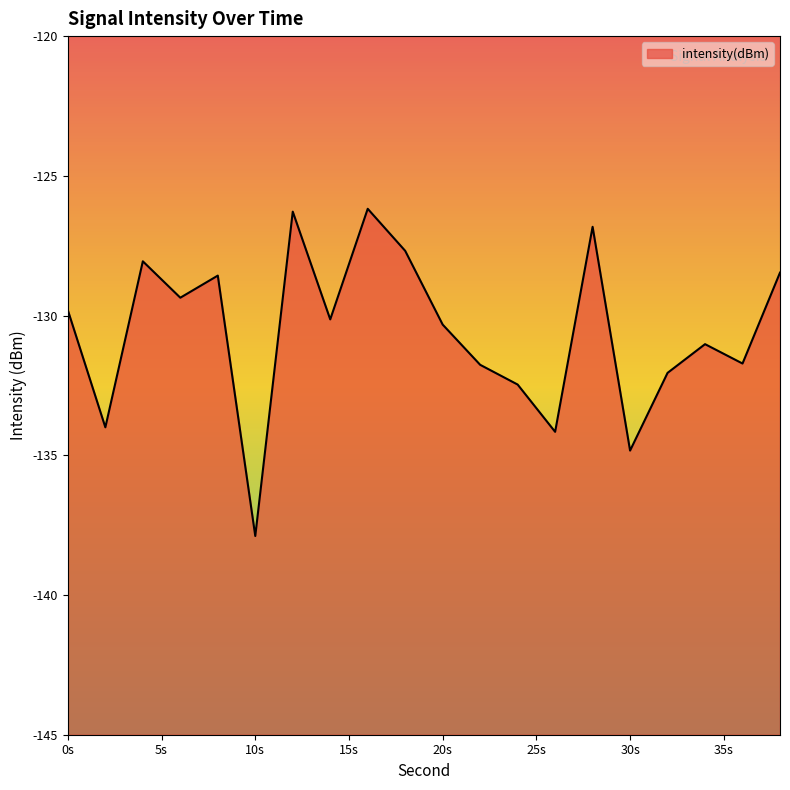

Where is the data nearest to the value -132?

32